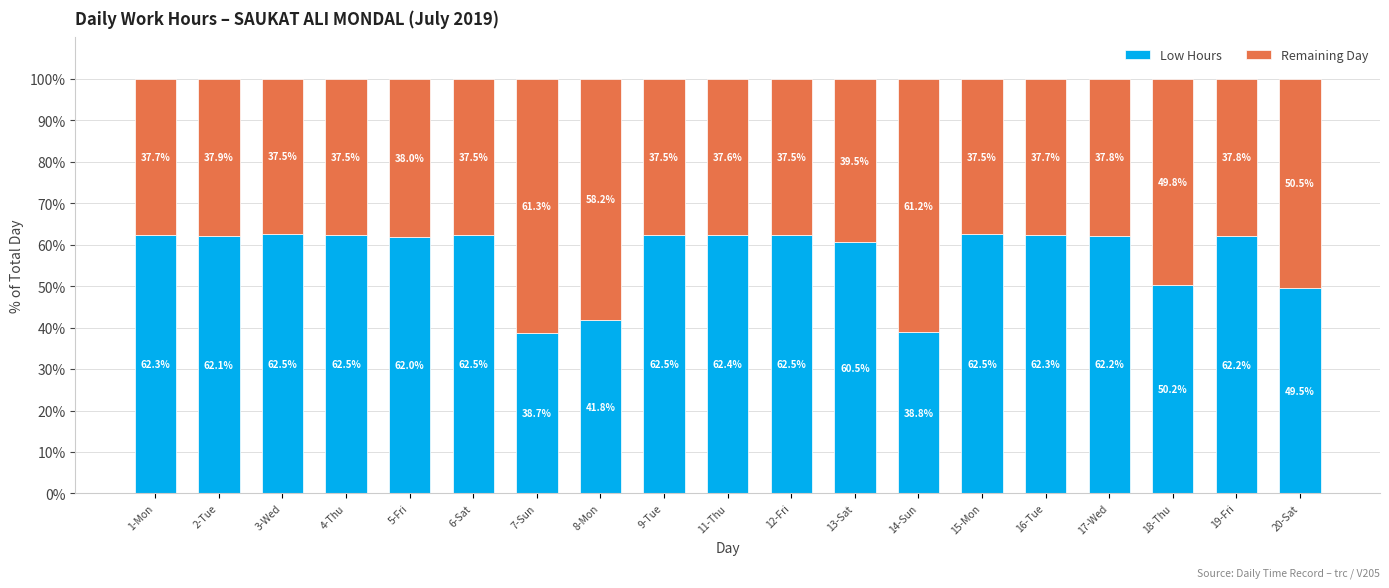

What is the difference between the second highest and minimum values in the Low Hours series?

23.8